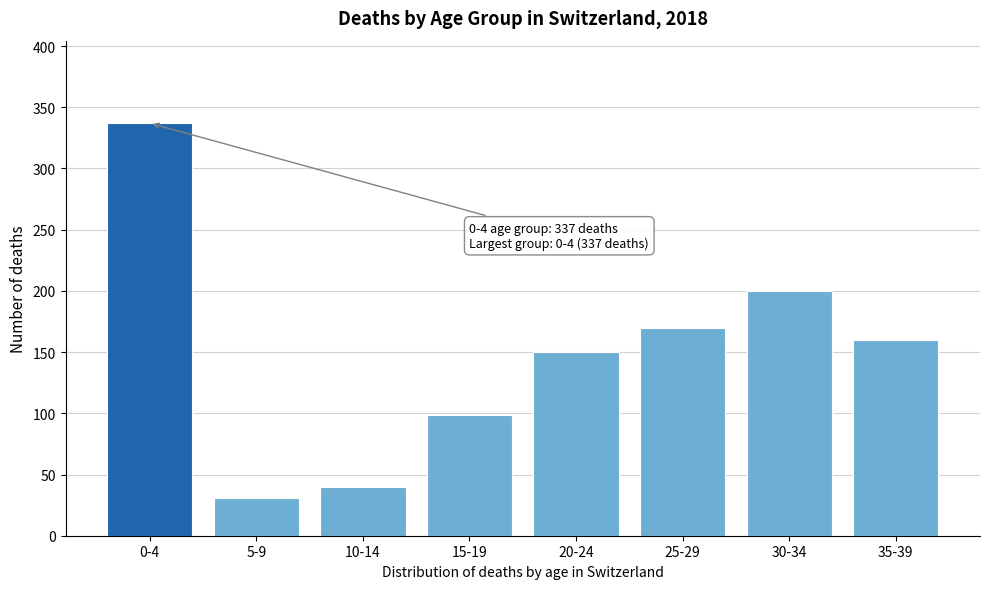

Reading left to right, what are all the values shown in this chart?

337	31	40	99	150	170	200	160